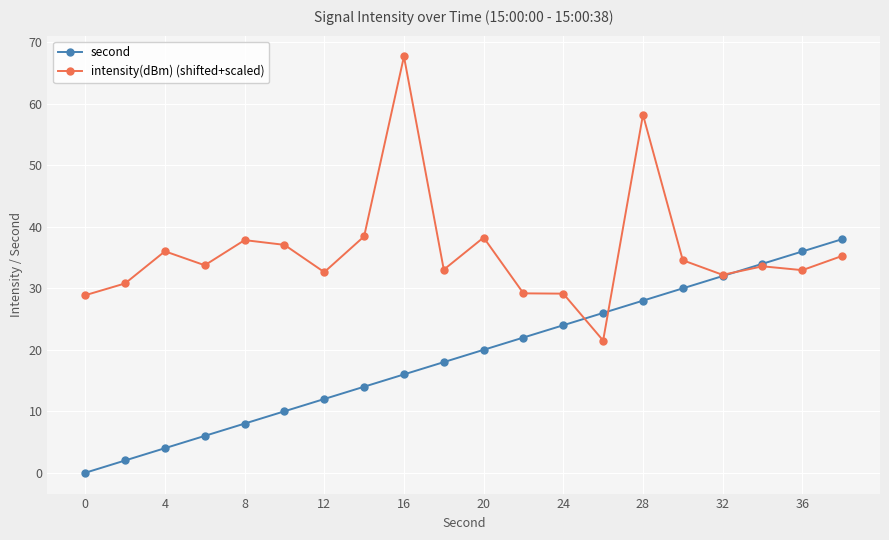

True or false: intensity(dBm) (shifted+scaled) has more than 1 interior local peaks.

True